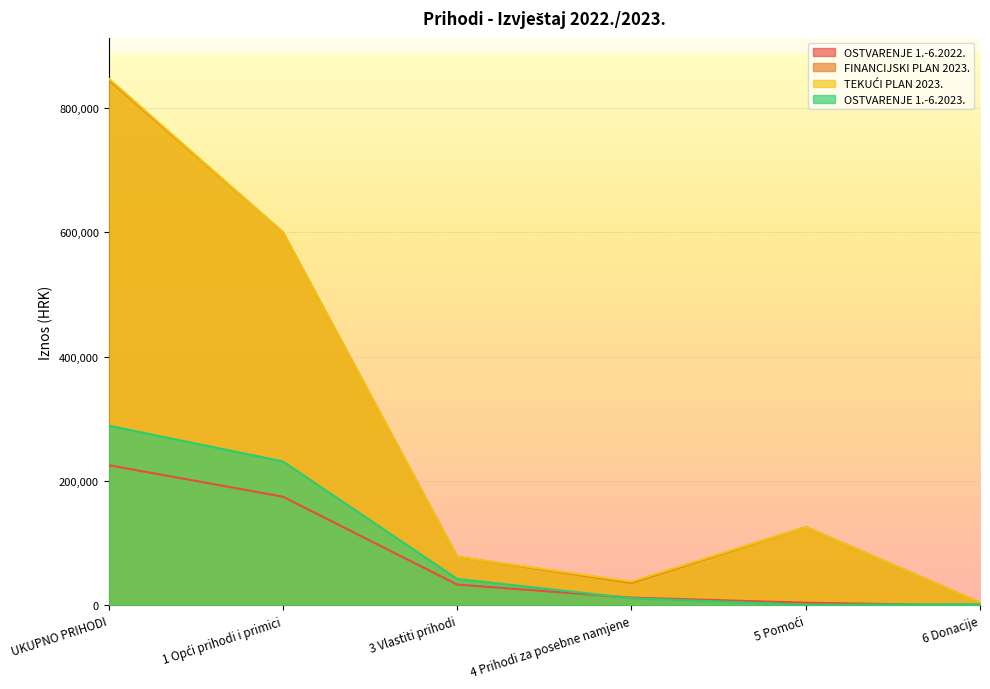

What is the difference between the maximum and minimum values in the OSTVARENJE 1.-6.2022. series?

225433.3